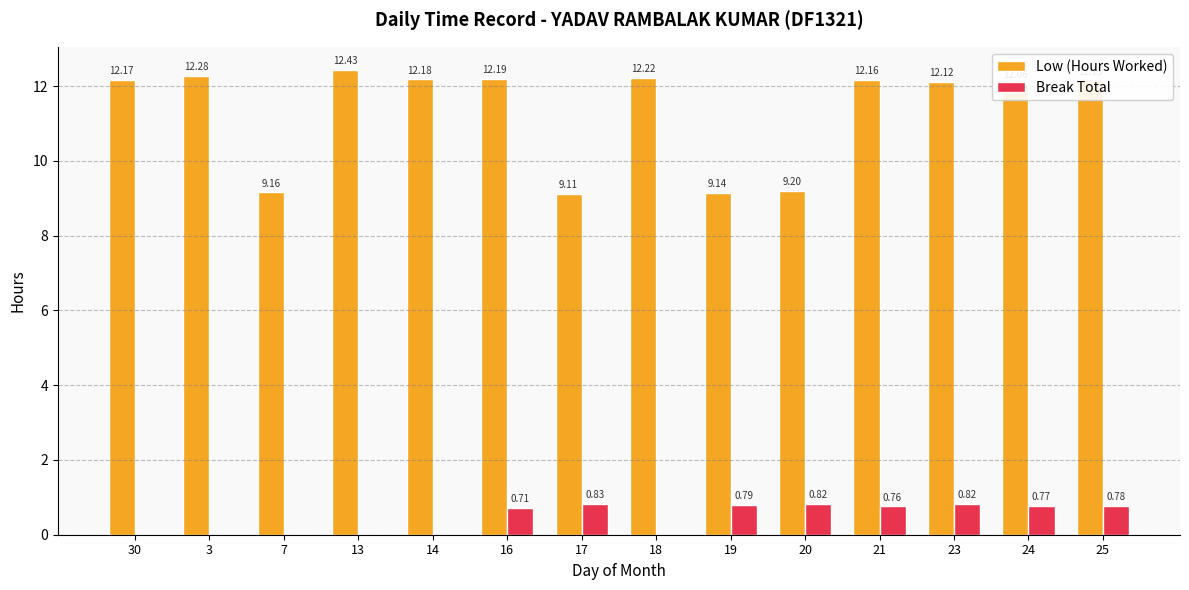

What are all the series names shown in the legend?

Low (Hours Worked), Break Total